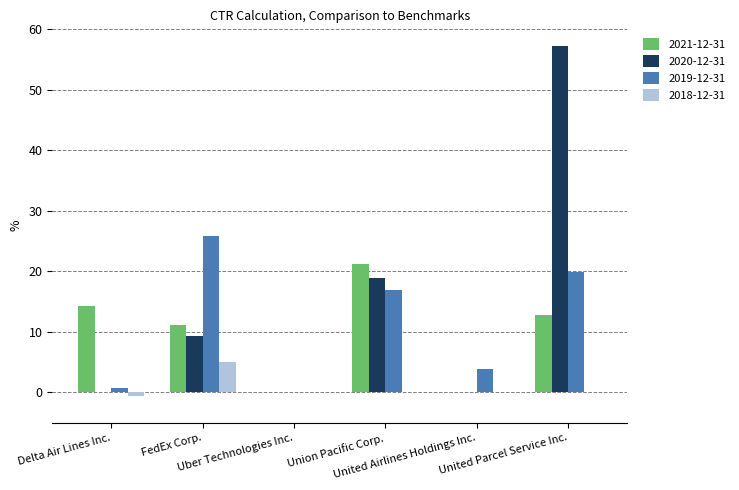

Reading left to right, list all the values displayed in this chart.

2021-12-31: Delta Air Lines Inc.=14.3	FedEx Corp.=11.1	Uber Technologies Inc.=0.0	Union Pacific Corp.=21.2	United Airlines Holdings Inc.=0.0	United Parcel Service Inc.=12.8
2020-12-31: Delta Air Lines Inc.=0.0	FedEx Corp.=9.3	Uber Technologies Inc.=0.0	Union Pacific Corp.=18.8	United Airlines Holdings Inc.=0.0	United Parcel Service Inc.=57.2
2019-12-31: Delta Air Lines Inc.=0.7	FedEx Corp.=25.8	Uber Technologies Inc.=0.0	Union Pacific Corp.=16.9	United Airlines Holdings Inc.=3.9	United Parcel Service Inc.=19.8
2018-12-31: Delta Air Lines Inc.=-0.6	FedEx Corp.=5.0	Uber Technologies Inc.=0.0	Union Pacific Corp.=0.0	United Airlines Holdings Inc.=0.0	United Parcel Service Inc.=0.0